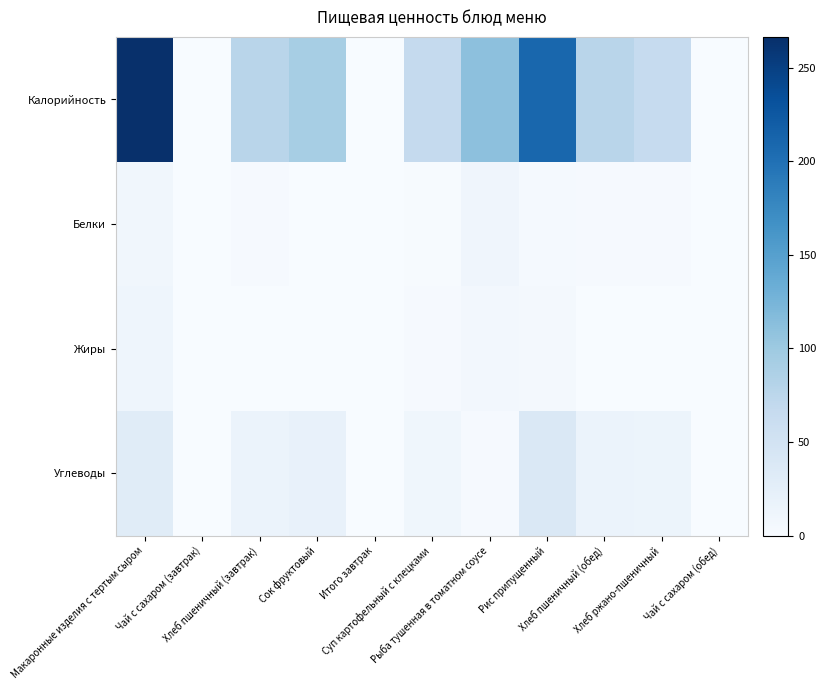

What is the difference between the highest and lowest values at Суп картофельный с клецками?

65.6